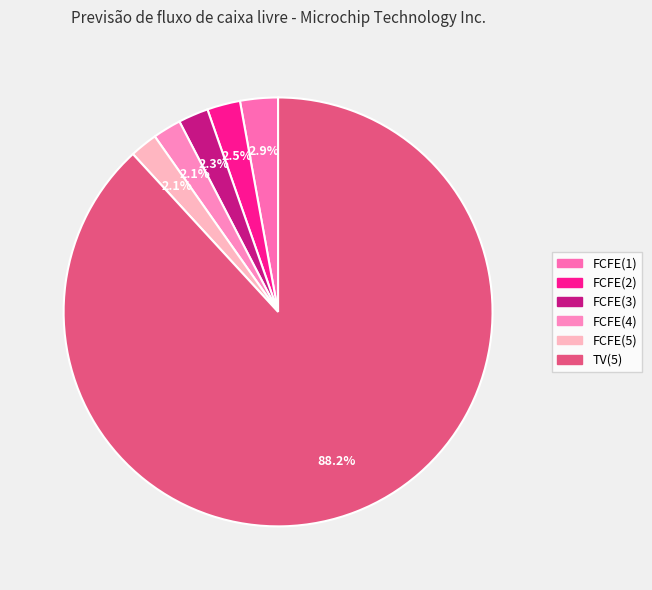

How many segments does this pie chart have?

6